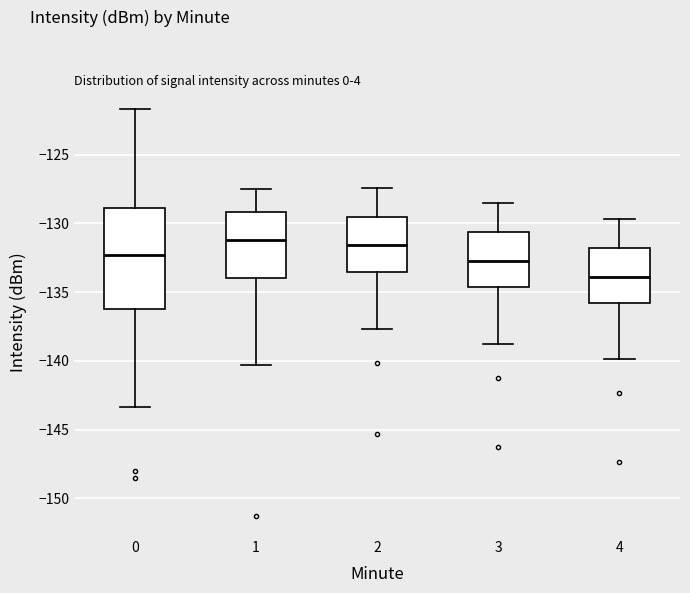

Reading left to right, read every box against the y-axis: the position of its median line, the range the box covers, and the ends of its whiskers. The values are not printed on the chart, so give them approximately, as read against the axis.

0: median -132.5, box -136.0 to -129.0, whiskers -143.5 to -121.5
1: median -131.0, box -134.0 to -129.0, whiskers -140.5 to -127.5
2: median -131.5, box -133.5 to -129.5, whiskers -137.5 to -127.5
3: median -133.0, box -134.5 to -130.5, whiskers -139.0 to -128.5
4: median -134.0, box -136.0 to -132.0, whiskers -140.0 to -129.5